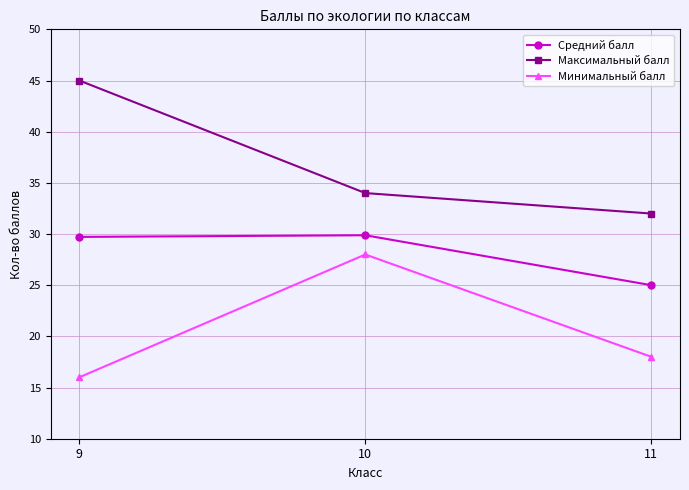

Does the chart display data point markers on the line(s)?

Yes